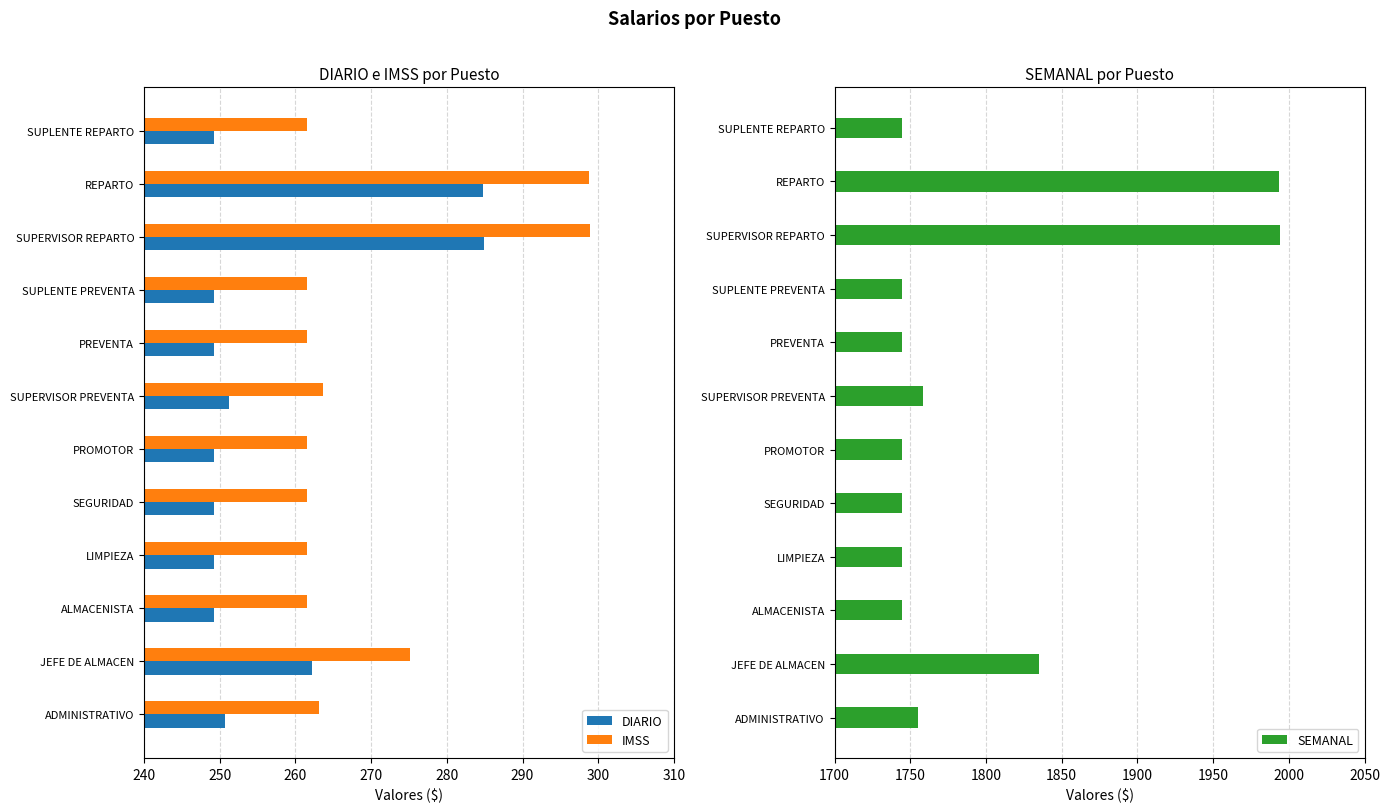

What is the difference between the maximum and second lowest values in the IMSS series?

37.4